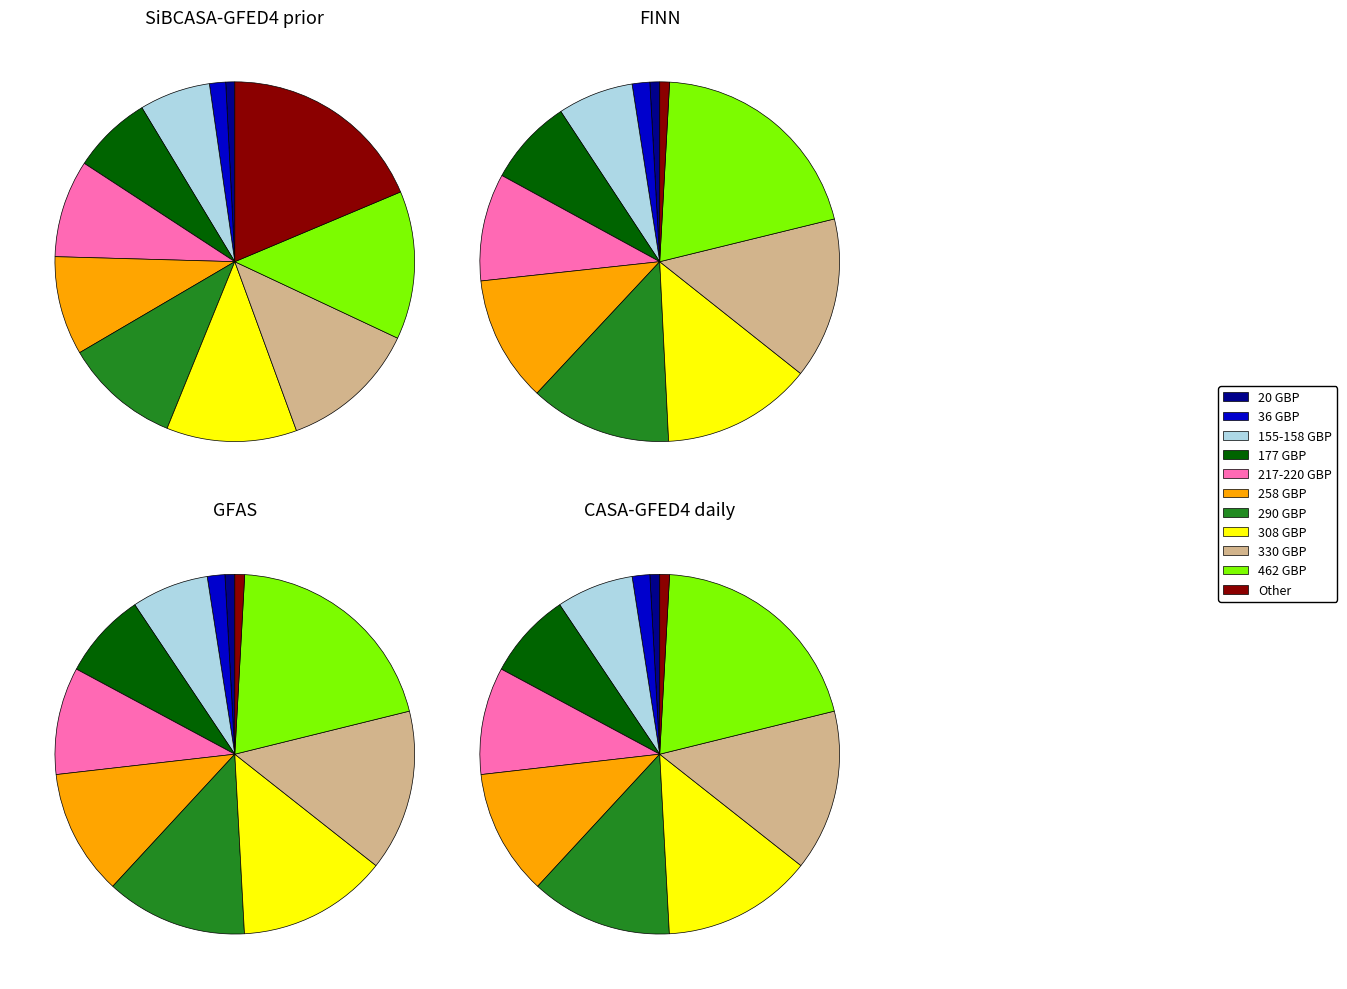

The 308 GBP slice represents 14% of the pie. True or false?

True